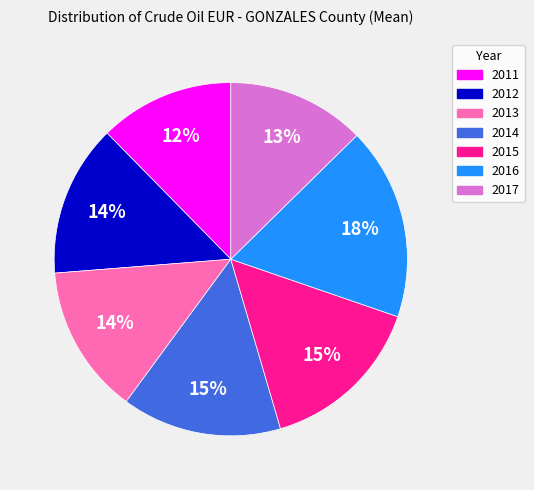

What is the ratio of the value at 2011 to the value at 2013?

0.9